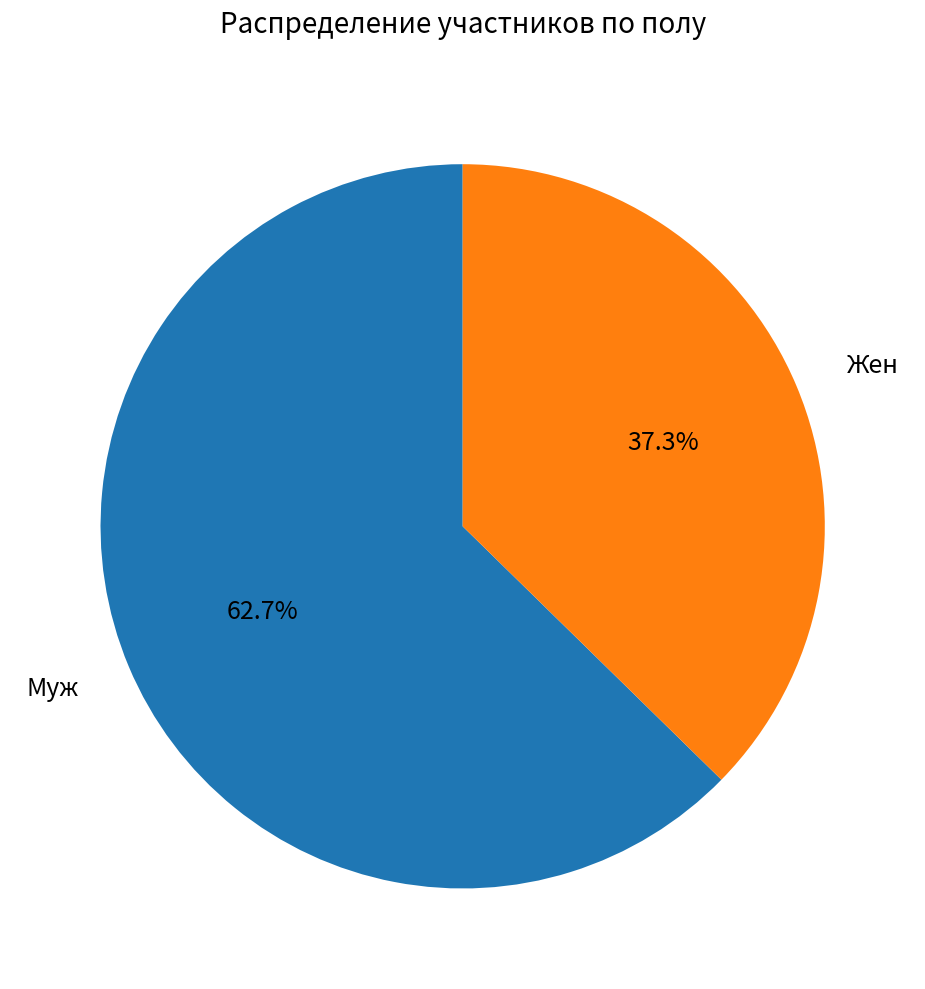

Count the number of slices in the pie.

2